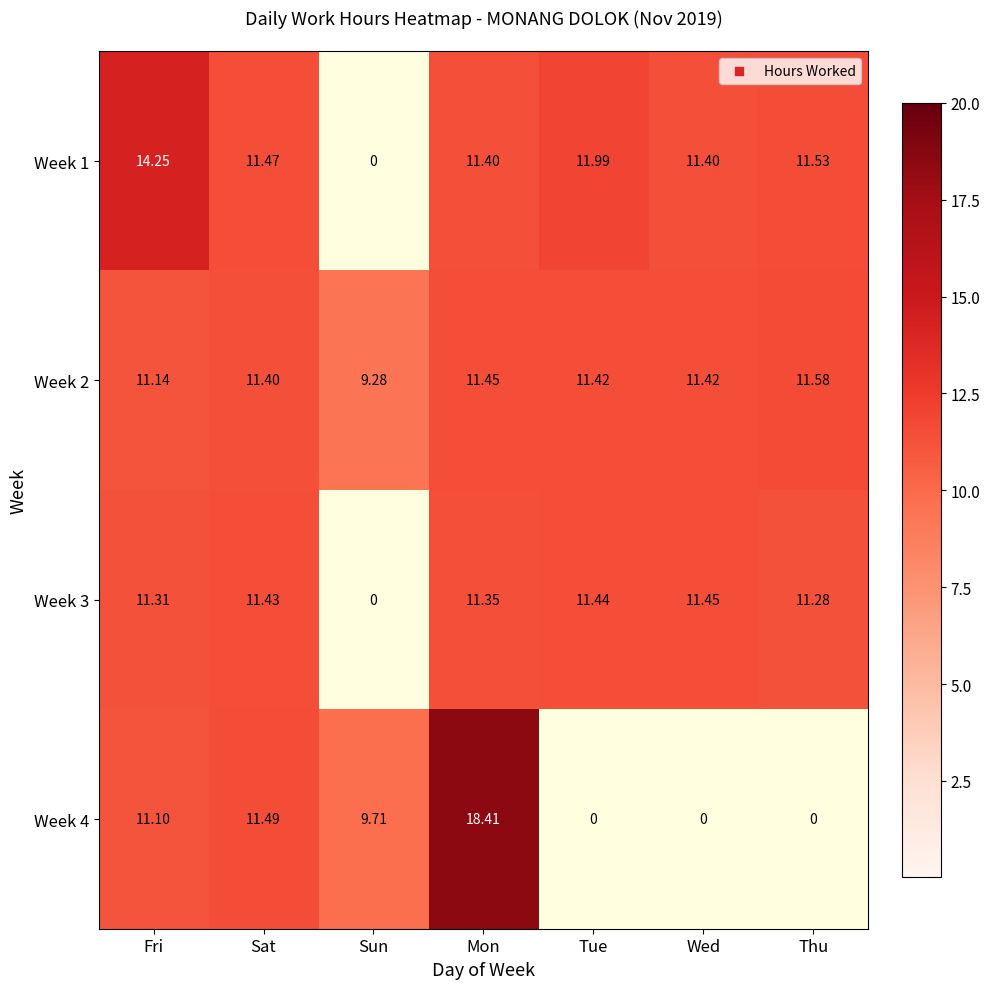

At which category is the sum across all series the highest?

Mon